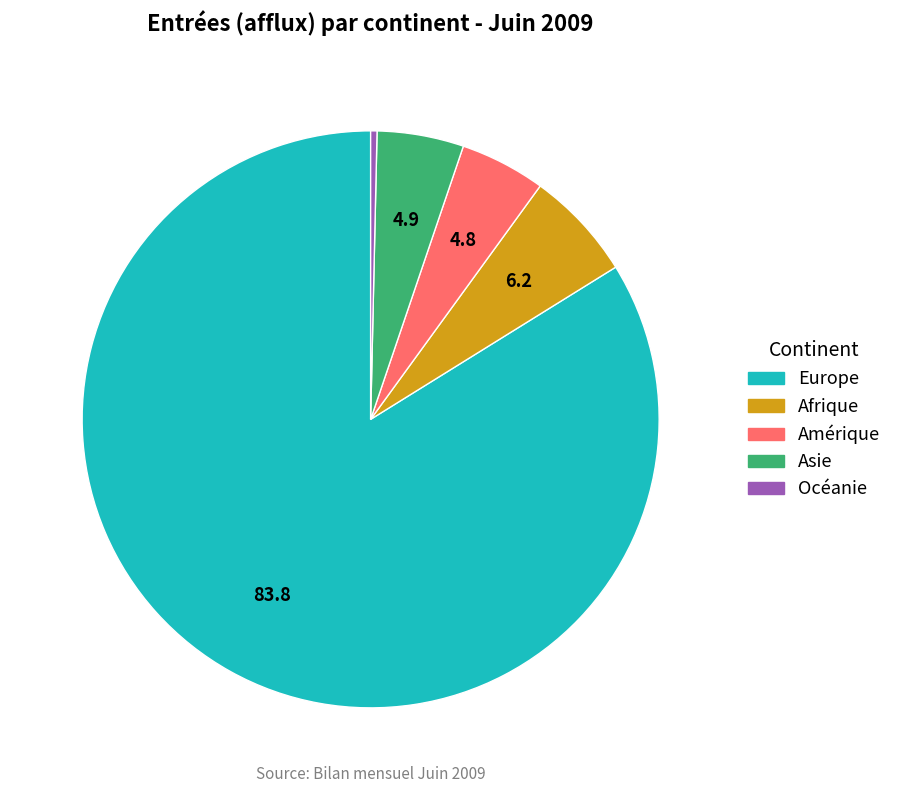

Which slice is the largest?

Europe